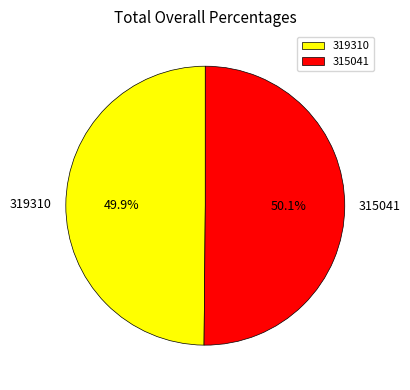

Approximately how many times larger is the value at 319310 compared to 315041?

1.0